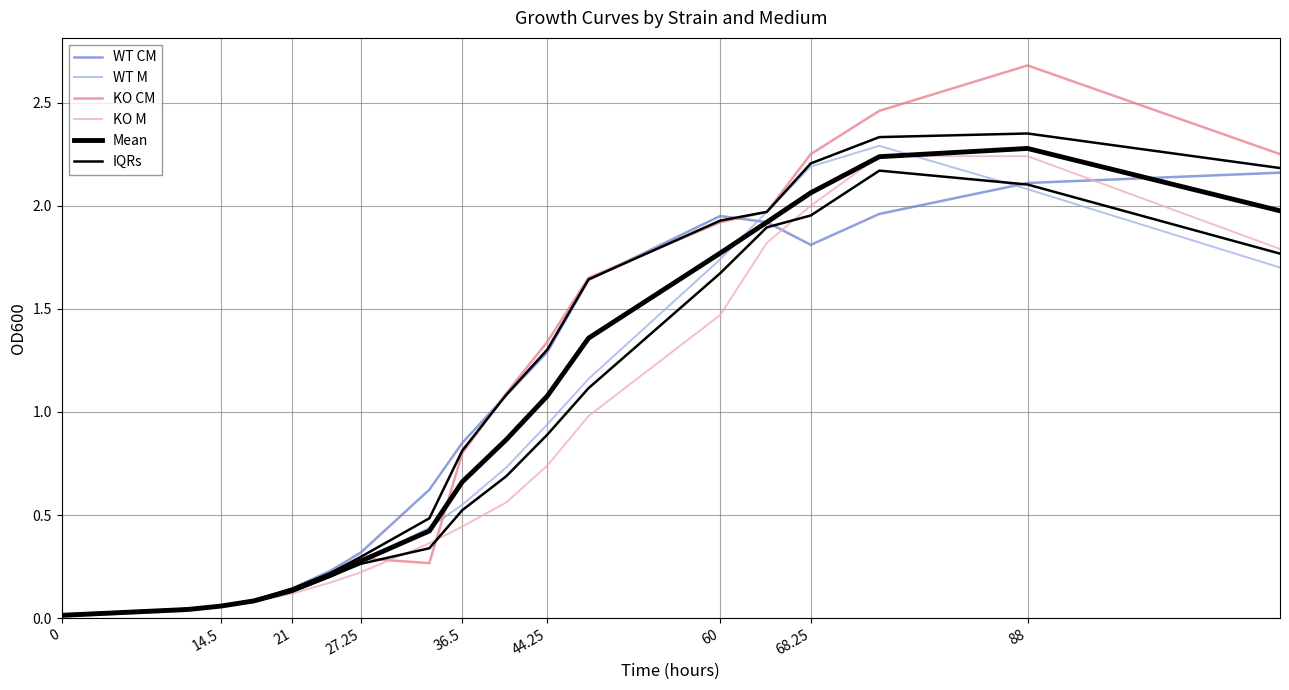

True or false: KO CM has a value of 0.2 at 21.

False